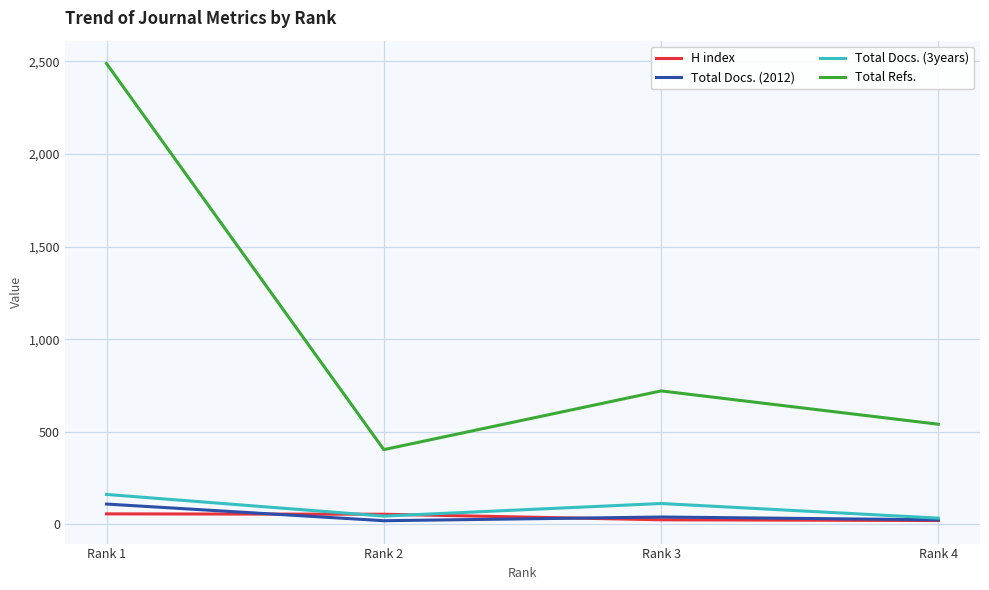

True or false: Total Docs. (2012) and Total Refs. cross at least once.

False